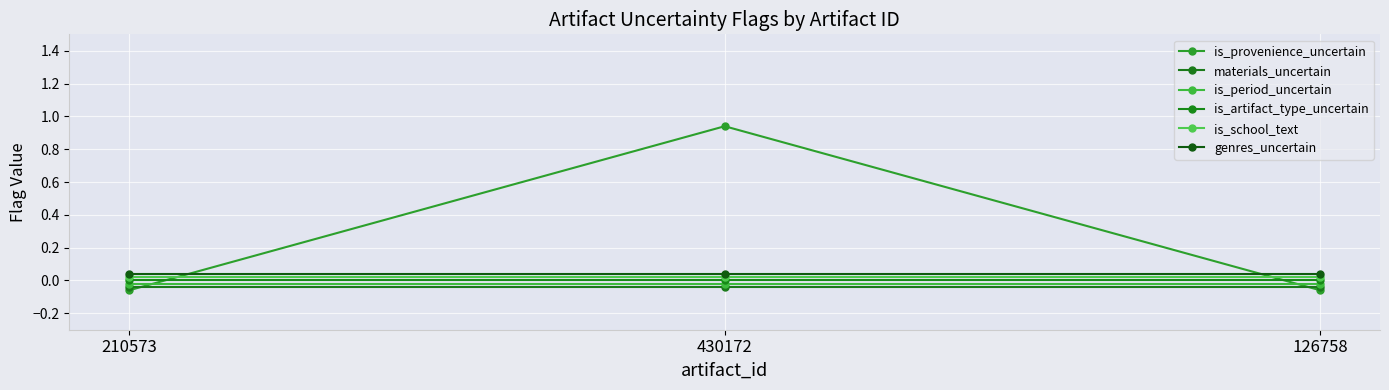

Which series has the largest total across all categories?

is_provenience_uncertain